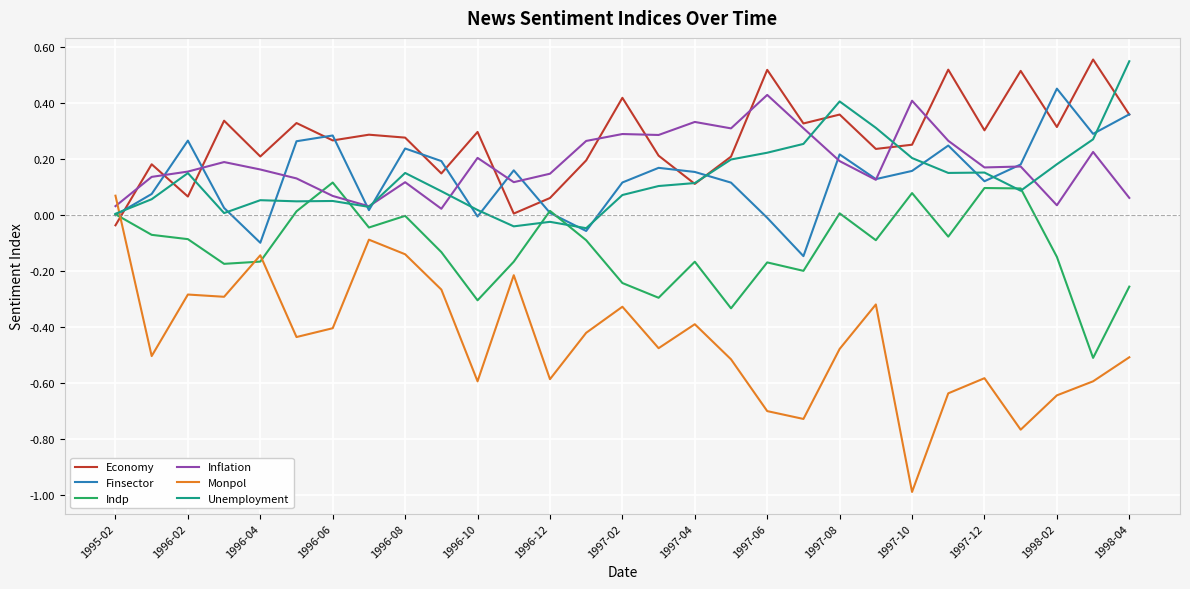

True or false: Monpol and Indp cross at least once.

True